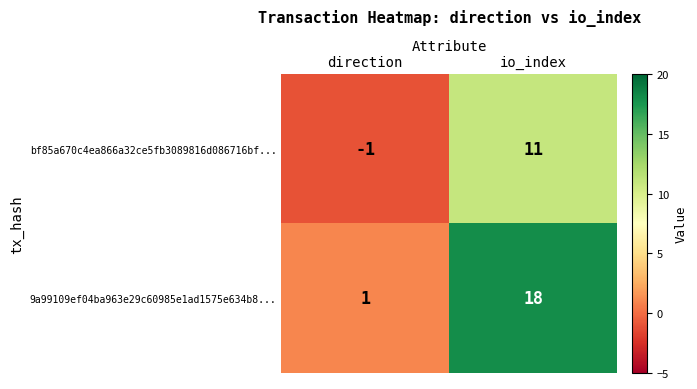

Which series has the widest spread of values?

9a99109ef04ba963e29c60985e1ad1575e634b8...